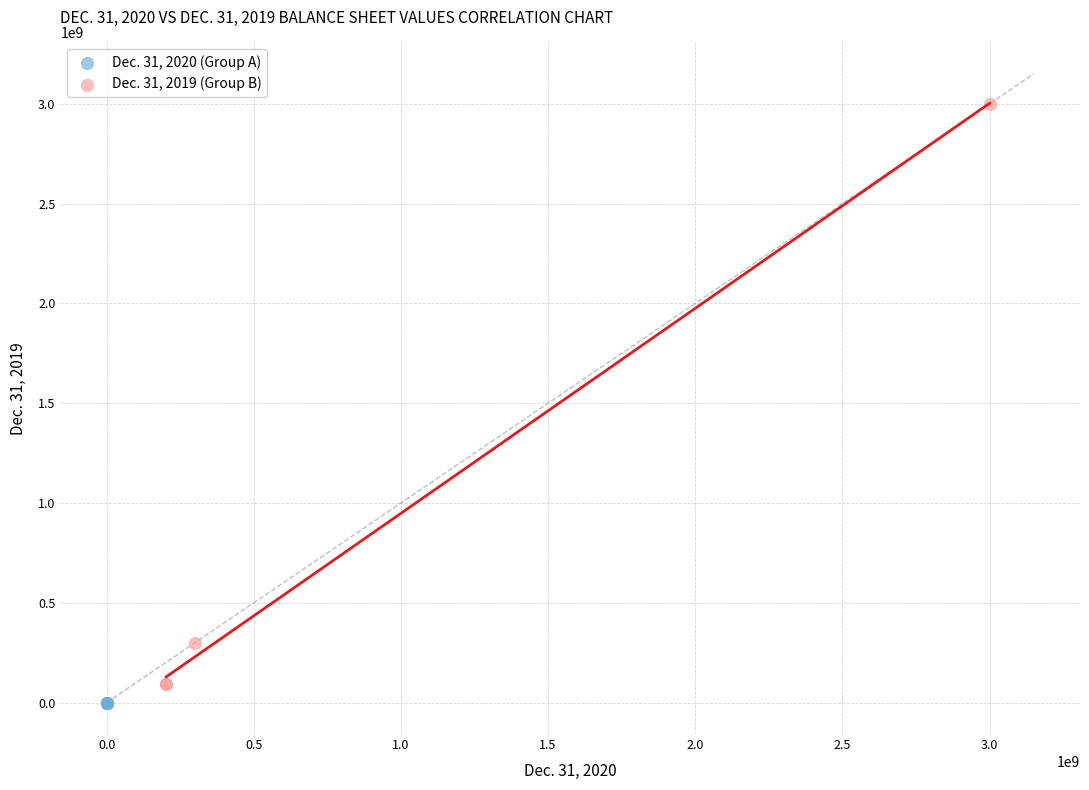

Which series has the largest Y range (max minus min)?

Dec. 31, 2019 (Group B)